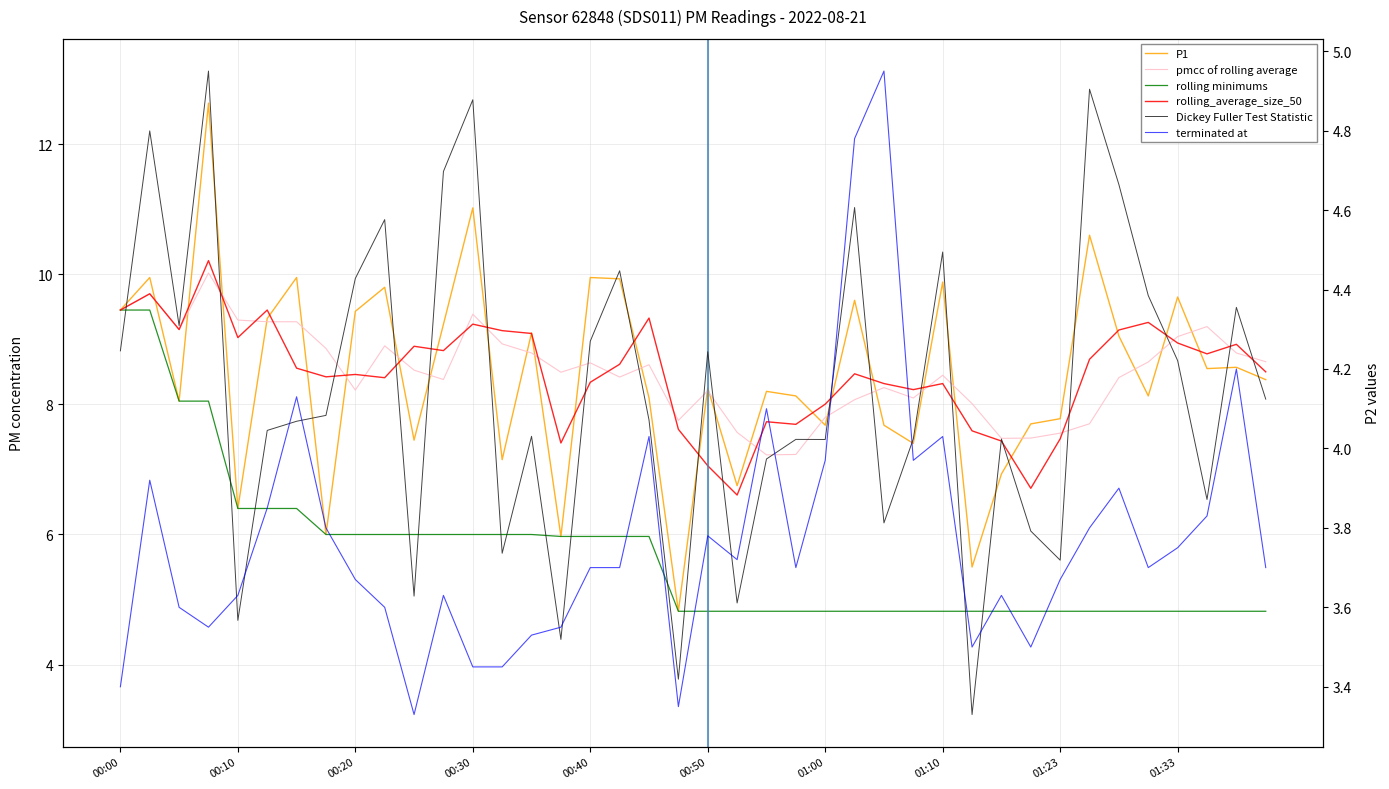

How many values in the rolling_average_size_50 series are below 8?

10